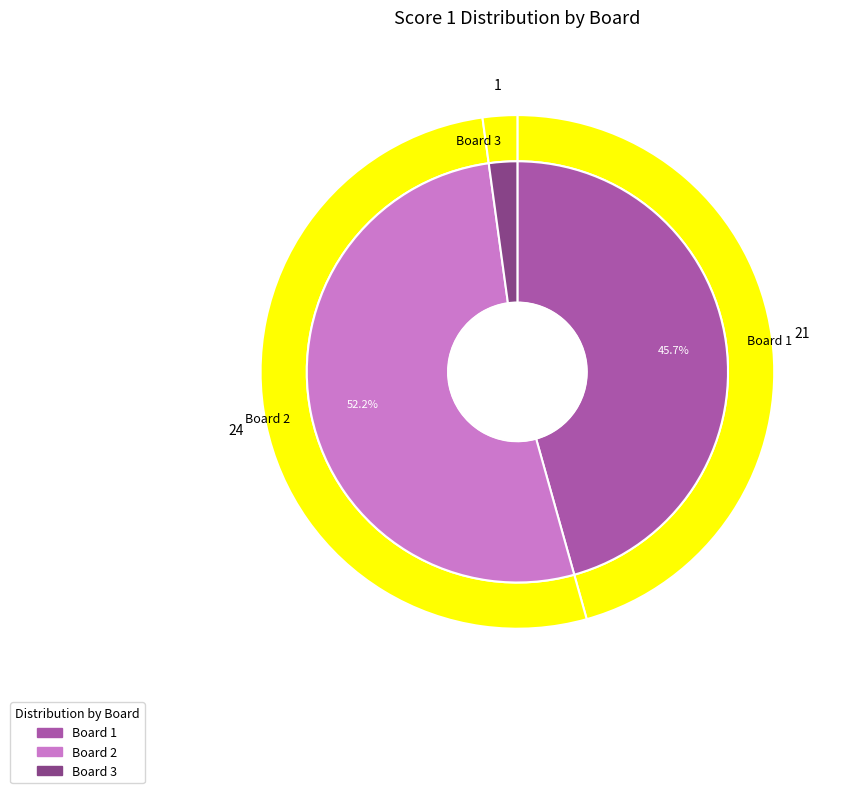

To the nearest percent, what is the difference between the largest and smallest slice percentages?

50%